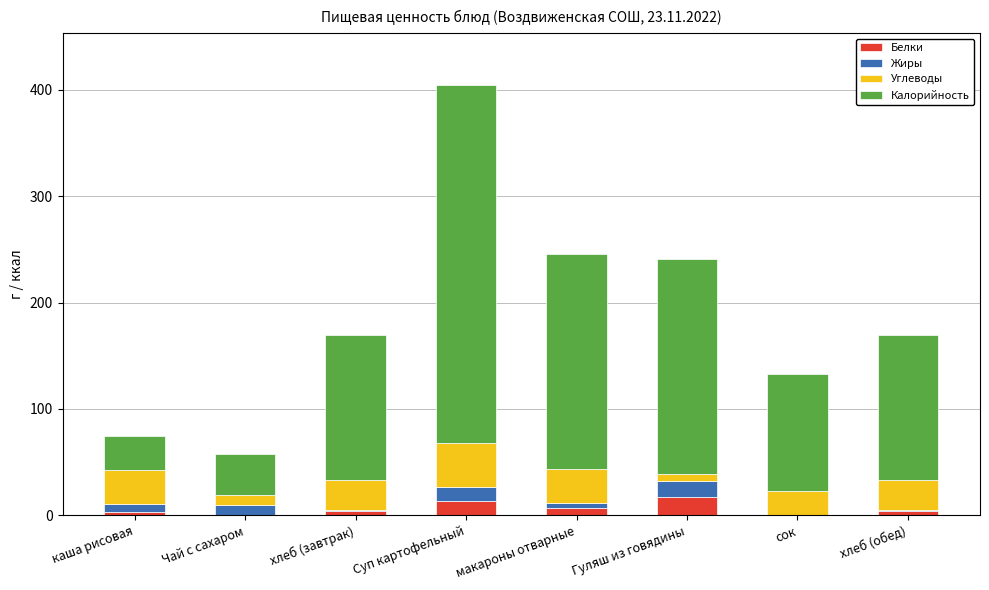

At which category is the sum across all series the highest?

Суп картофельный